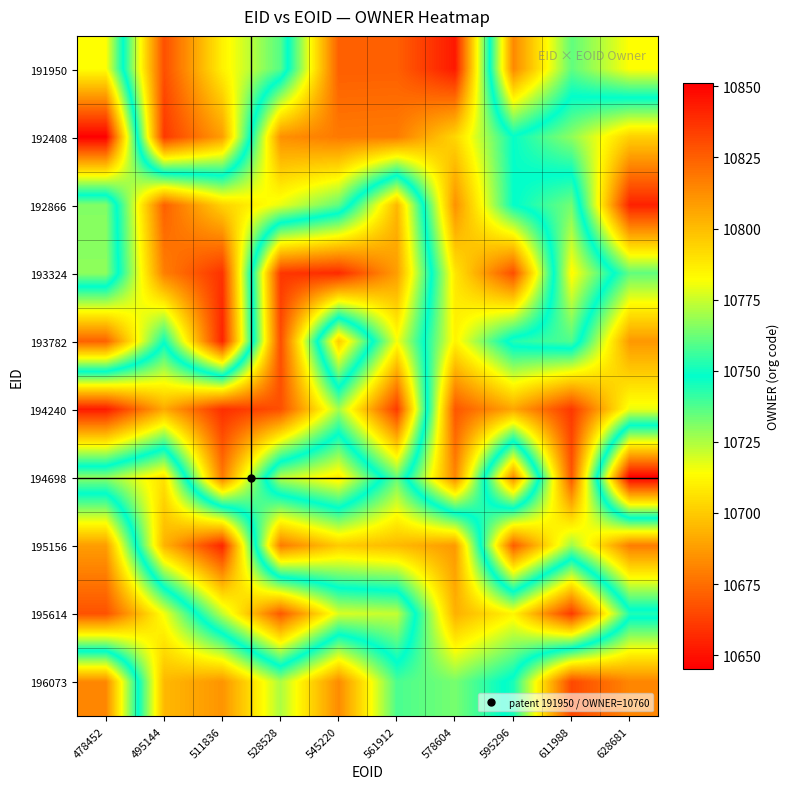

Rank the series at 628681 from highest to lowest value.

194698, 191950, 195614, 193324, 194240, 192408, 193782, 196073, 195156, 192866